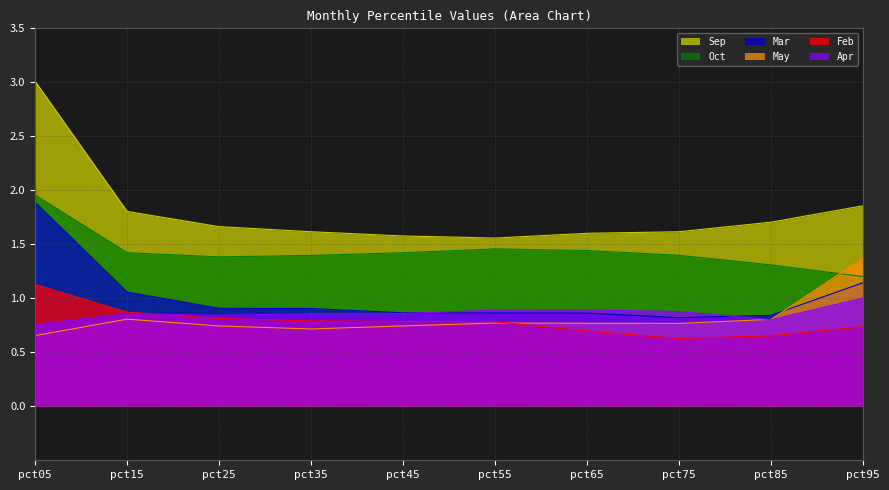

What is the greatest value displayed?

3.0